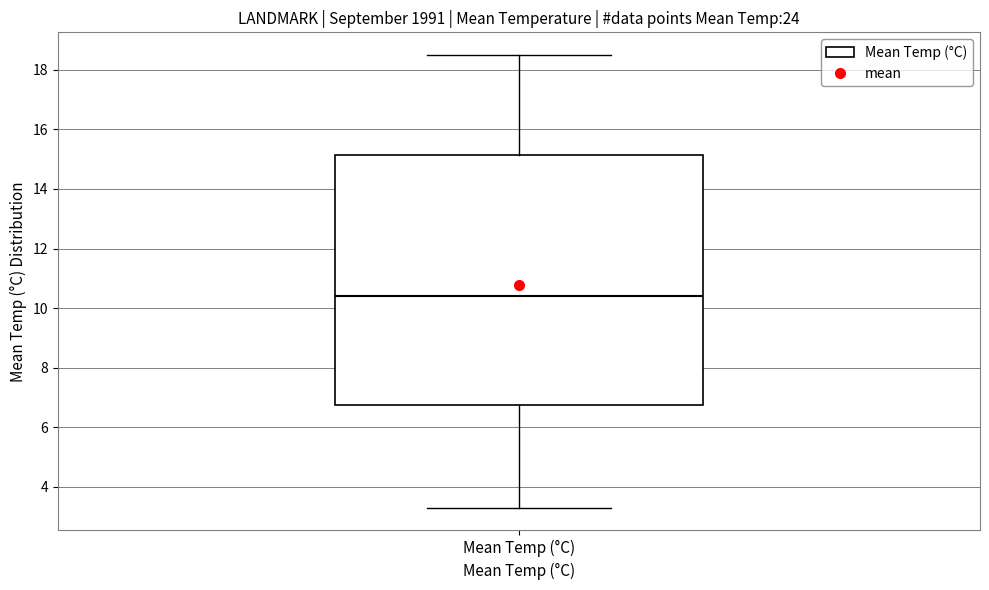

Transcribe this box plot: give where the median line is, the range the box spans, and where the two whiskers end, as read against the y-axis. The values are not printed on the chart, so give them approximately, as read against the axis.

median 10.4, box 6.8 to 15.2, whiskers 3.4 to 18.6